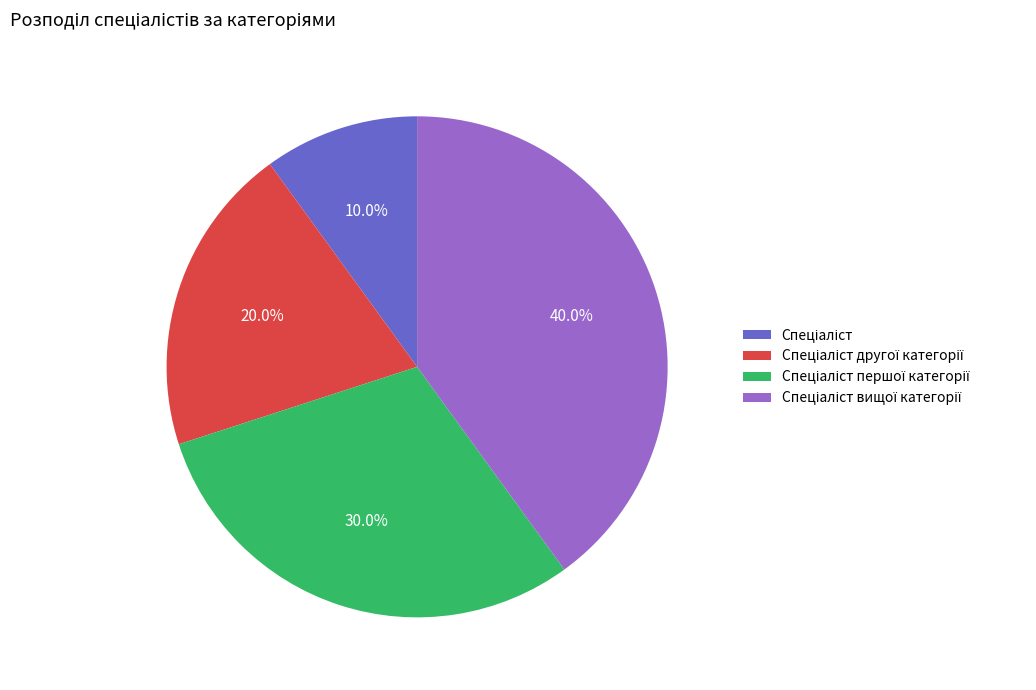

Is there any slice that represents more than half of the pie?

No